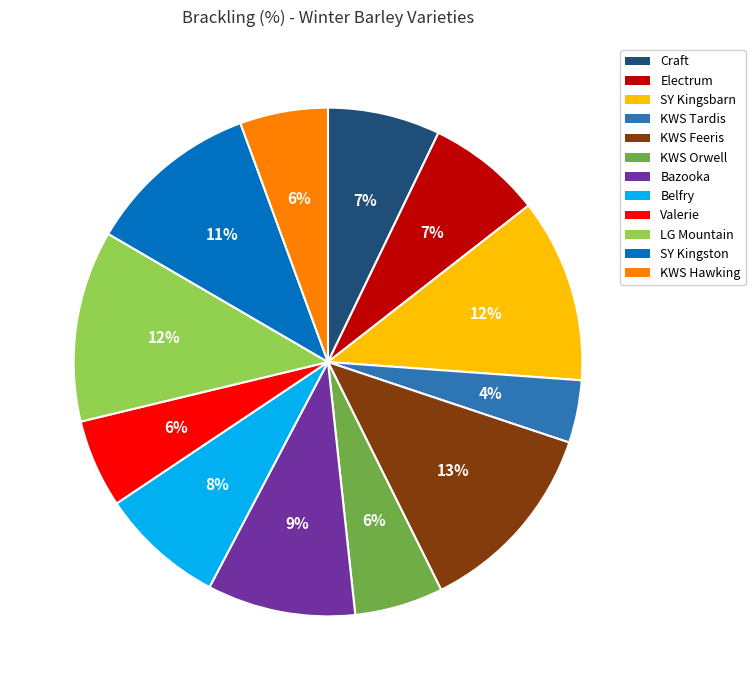

Do Valerie and KWS Orwell together represent more than half of the pie?

No